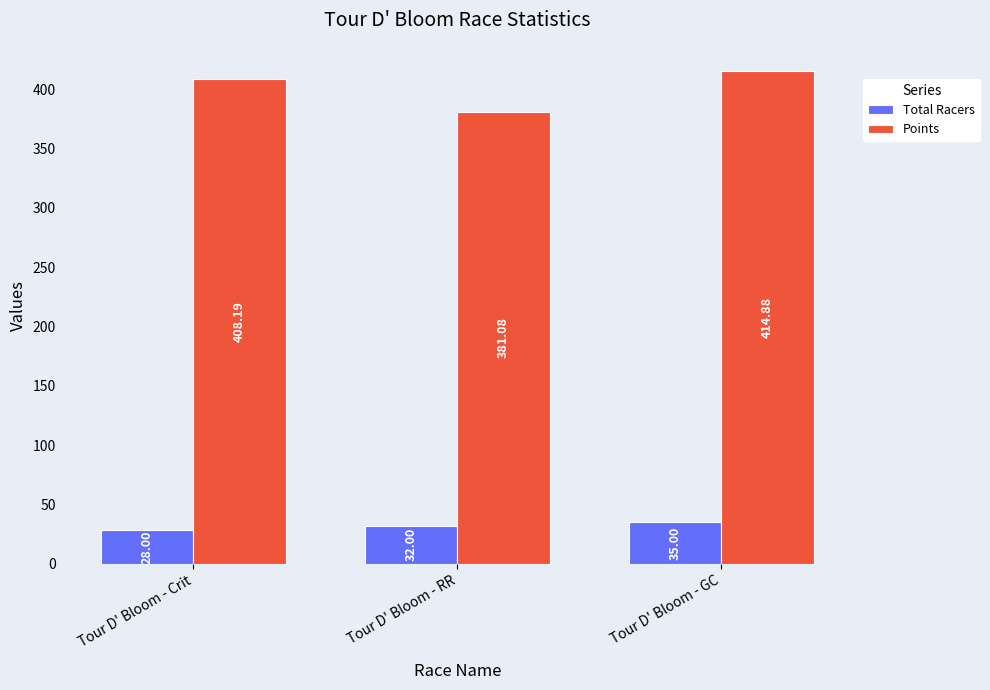

Is the value of Total Racers at Tour D' Bloom - Crit greater than the value of Points at Tour D' Bloom - RR?

No